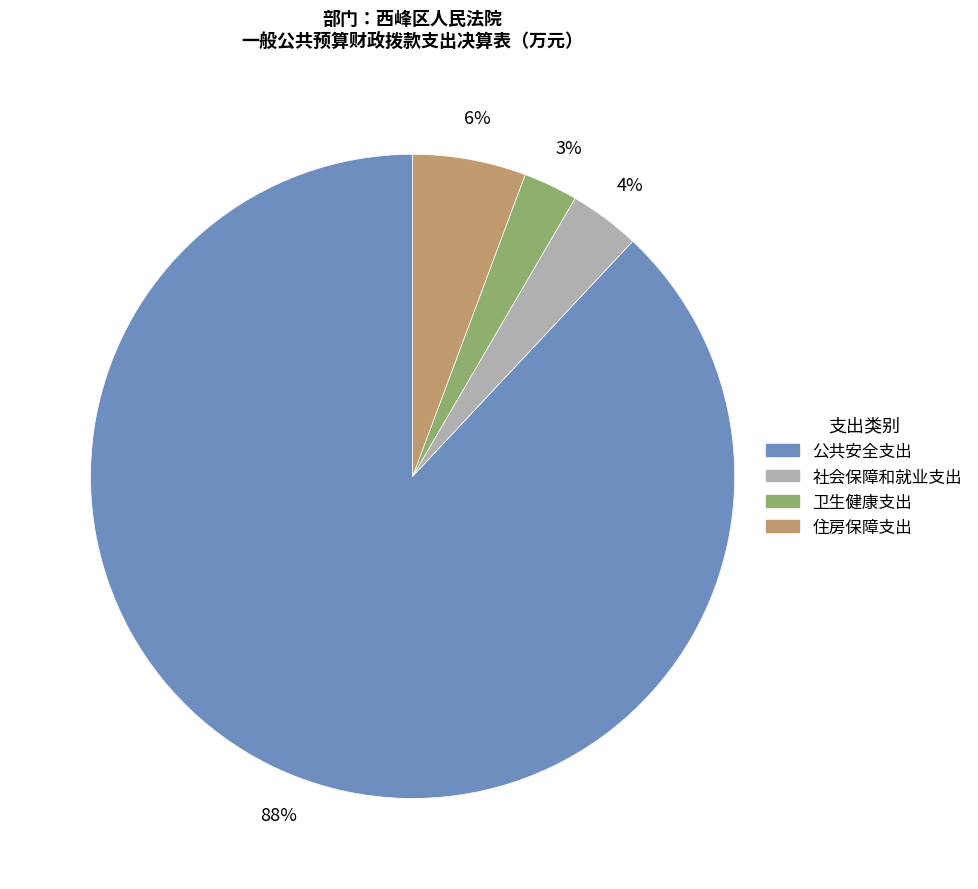

Is it true that 卫生健康支出 is 3% of the pie?

True